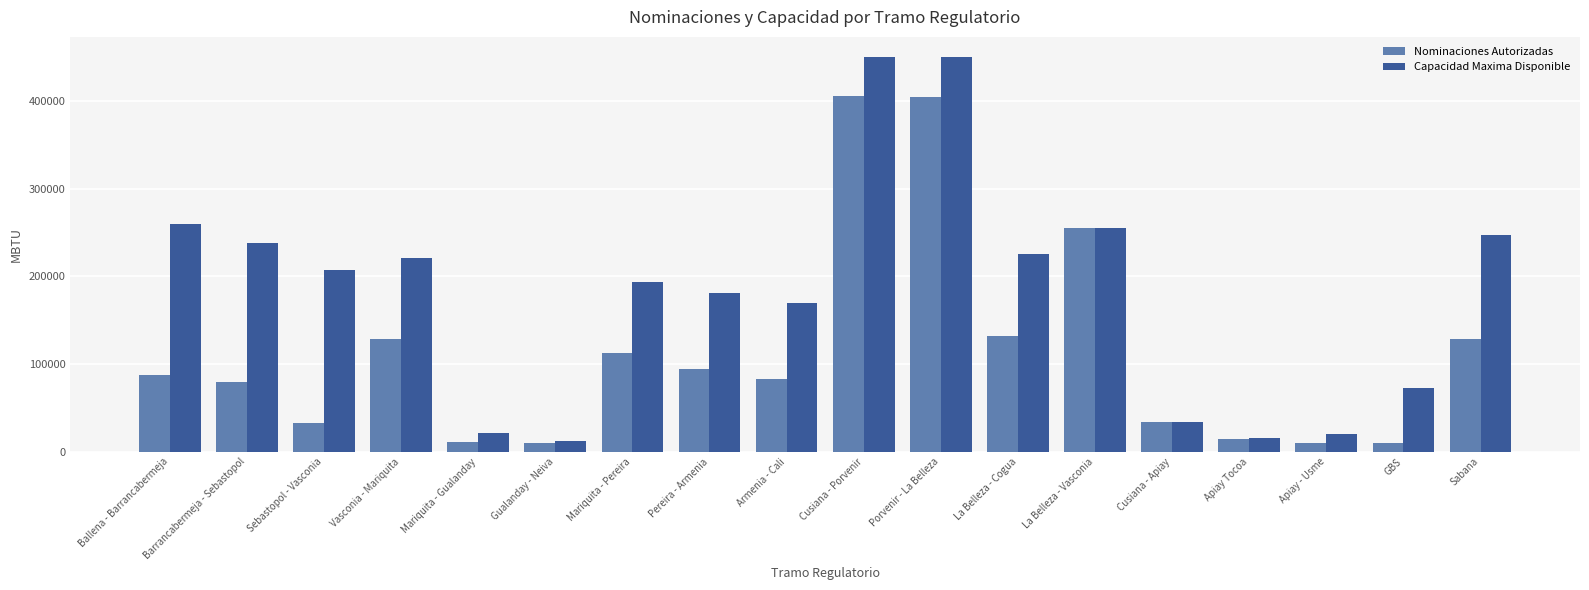

What position from the right is Mariquita - Gualanday?

14